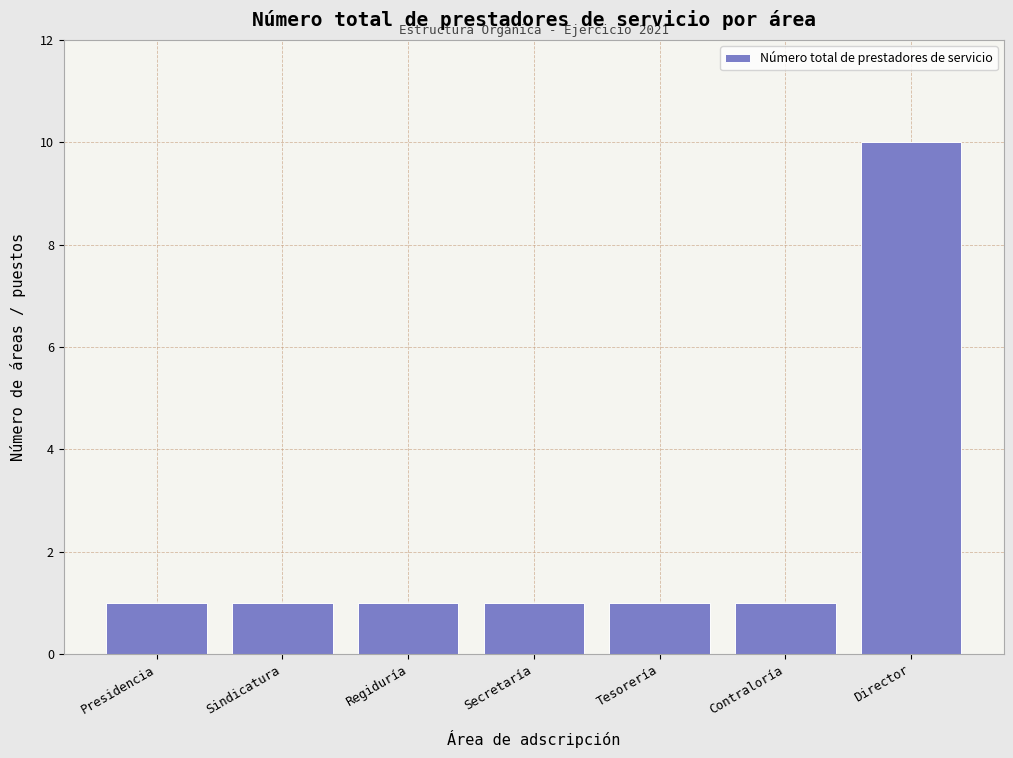

Reading right to left, transcribe all the data shown in this chart.

10	1	1	1	1	1	1